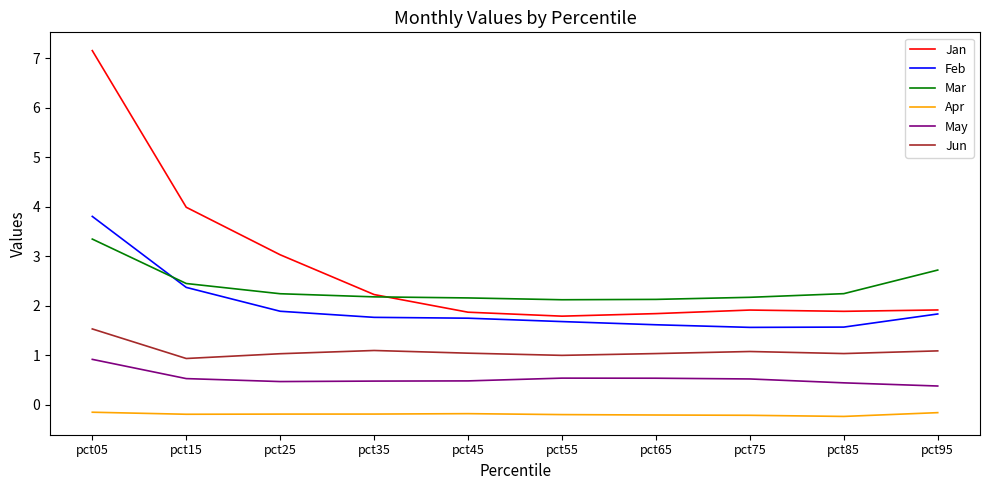

Is the value of Jun at pct05 greater than the value of Apr at pct15?

Yes